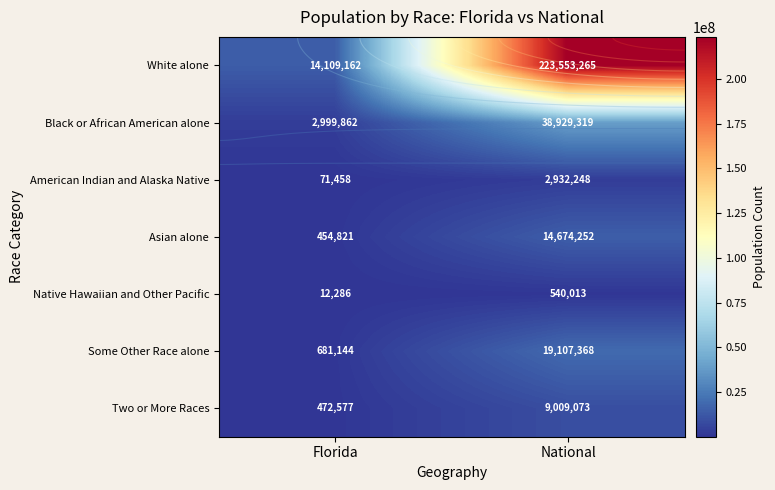

At Florida, list the series in order from largest to smallest.

White alone, Black or African American alone, Some Other Race alone, Two or More Races, Asian alone, American Indian and Alaska Native, Native Hawaiian and Other Pacific